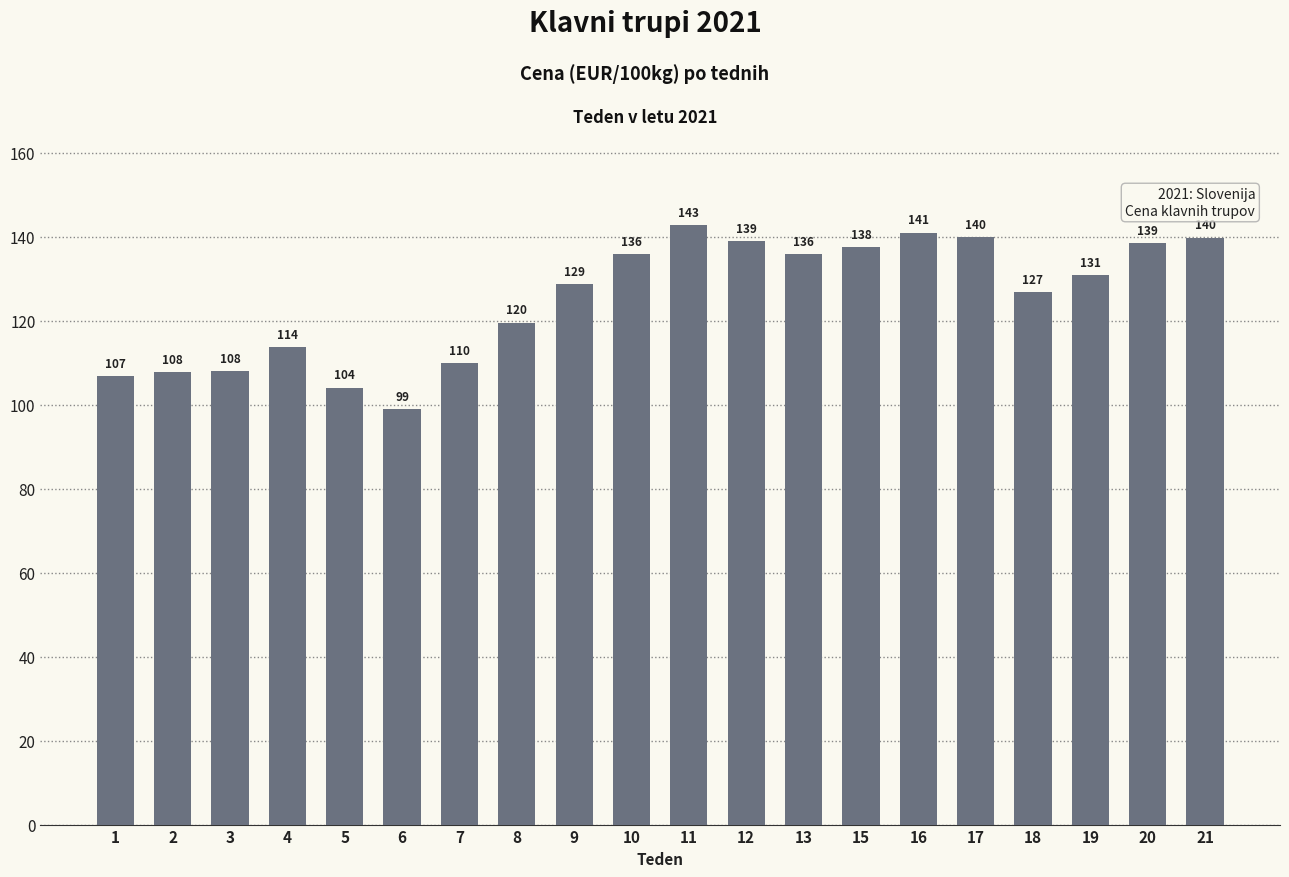

Which category has the highest value across all series?

11